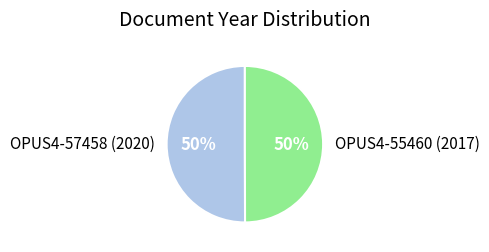

Do OPUS4-57458 (2020) and OPUS4-55460 (2017) together represent more than half of the pie?

Yes